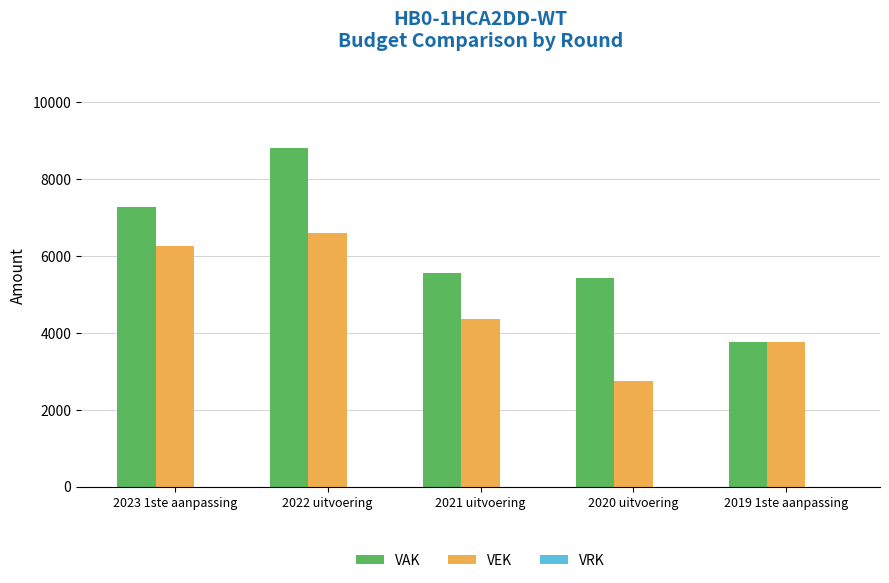

True or false: VEK has a value of 2754 at 2020 uitvoering.

True